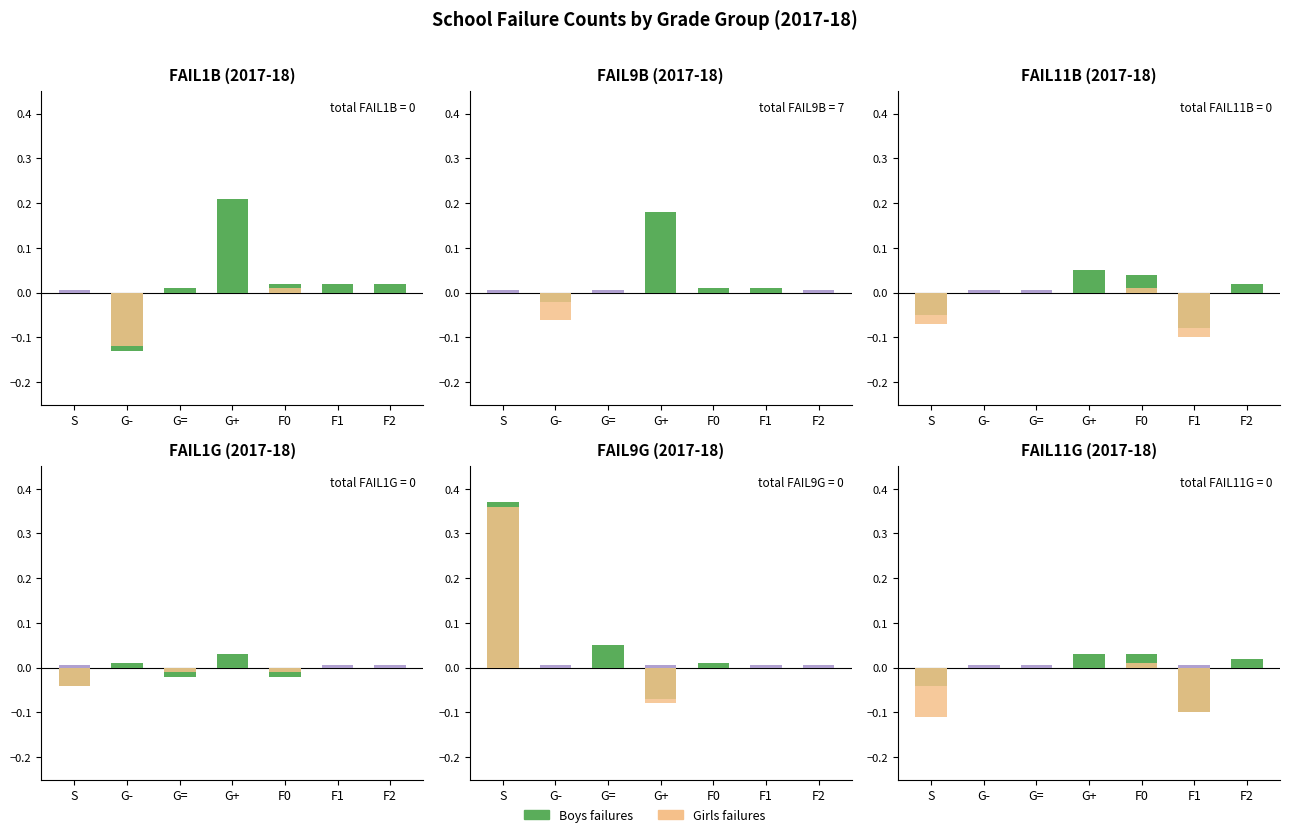

Which series changed the most between G= and F1?

Boys failures